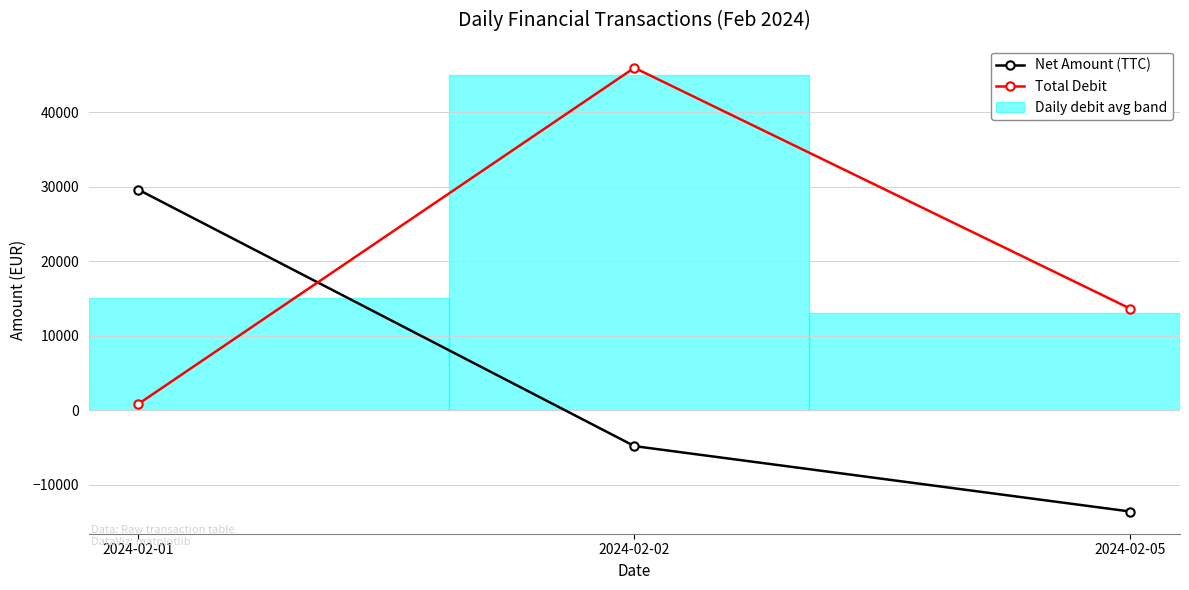

Which series changed the most between 2024-02-01 and 2024-02-05?

Net Amount (TTC)